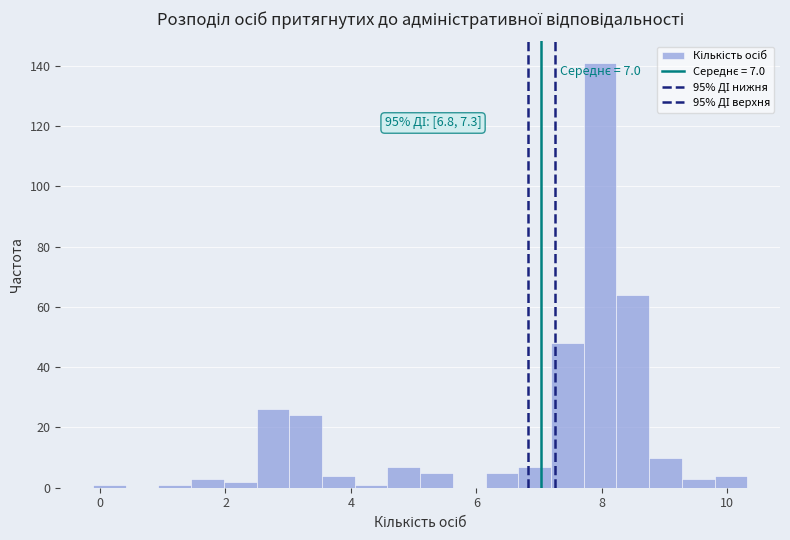

Read against the x-axis, roughly where is the centre of the tallest bar?

8.0